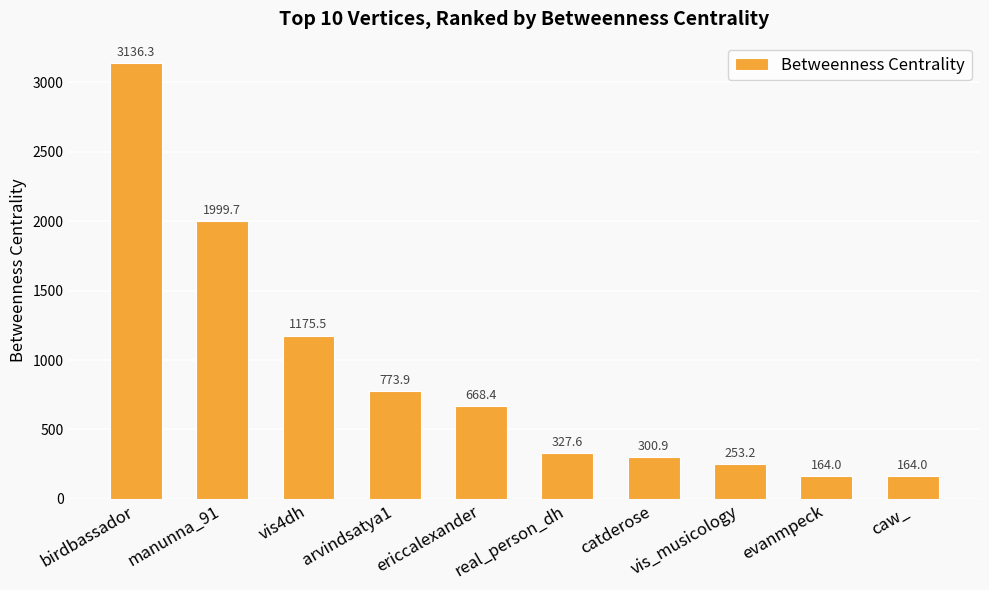

Where is the data nearest to the value 1650?

manunna_91